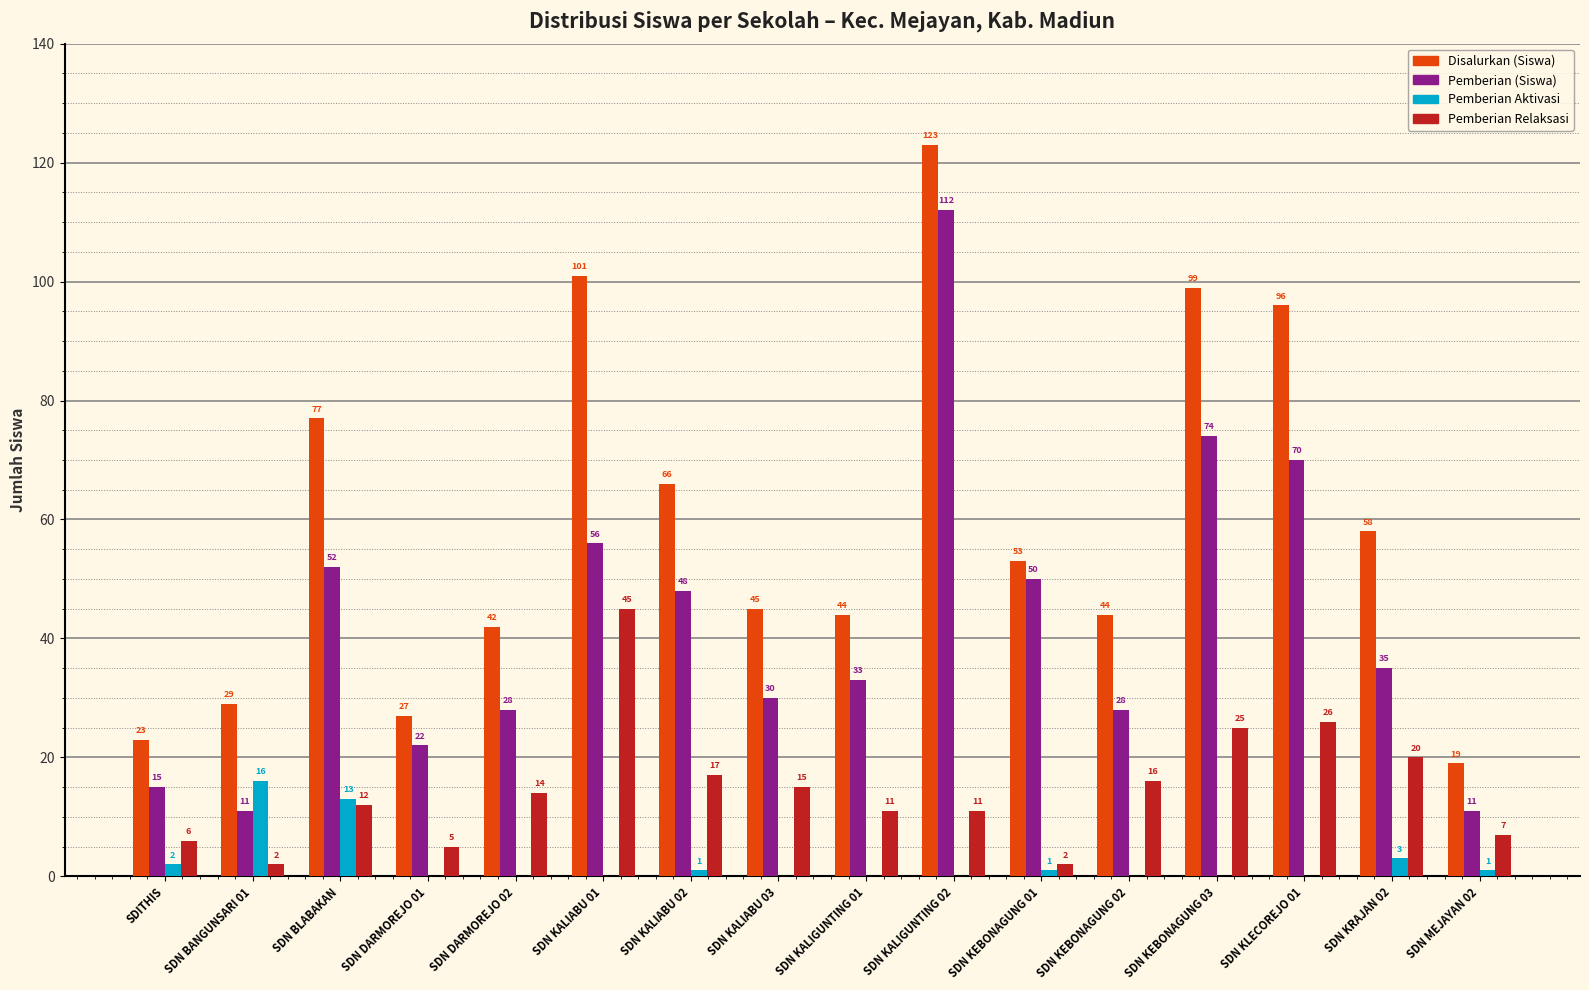

Does the chart contain stacked bars?

No